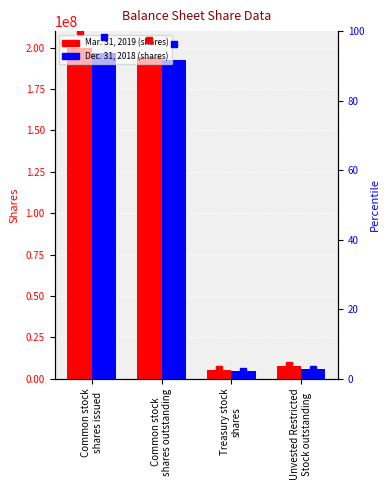

What is the spread (max minus min) of values at Treasury stock
shares?

5391912.8